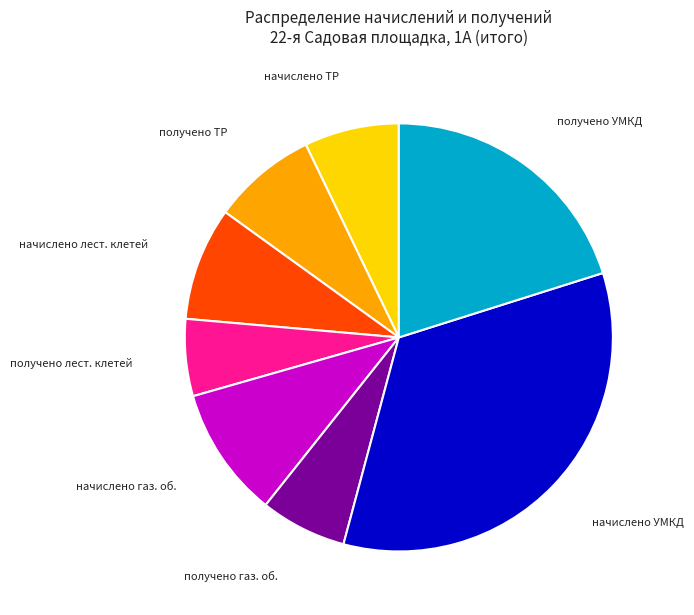

Is there a majority slice in this chart?

No